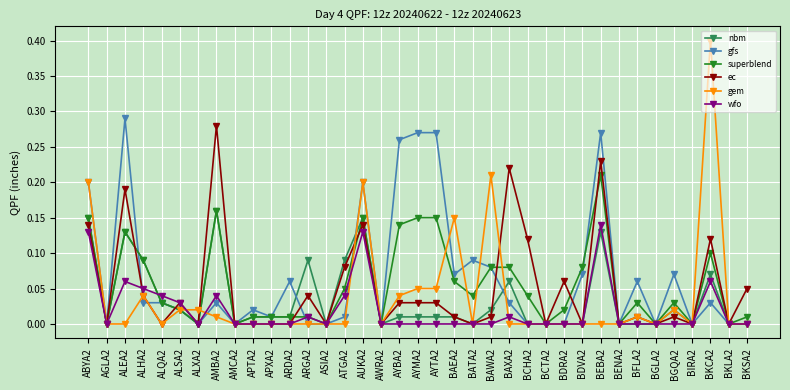

Which series ends up on top after the final intersection of nbm and ec?

ec